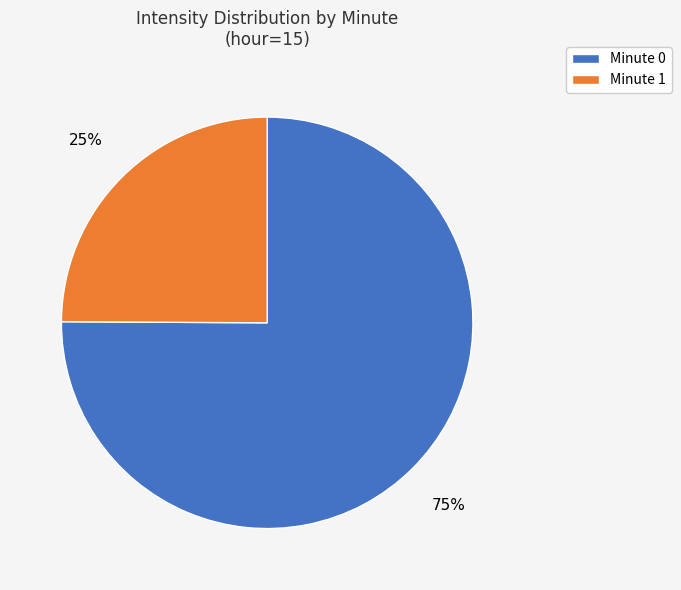

To the nearest percent, what is the average slice percentage?

50%